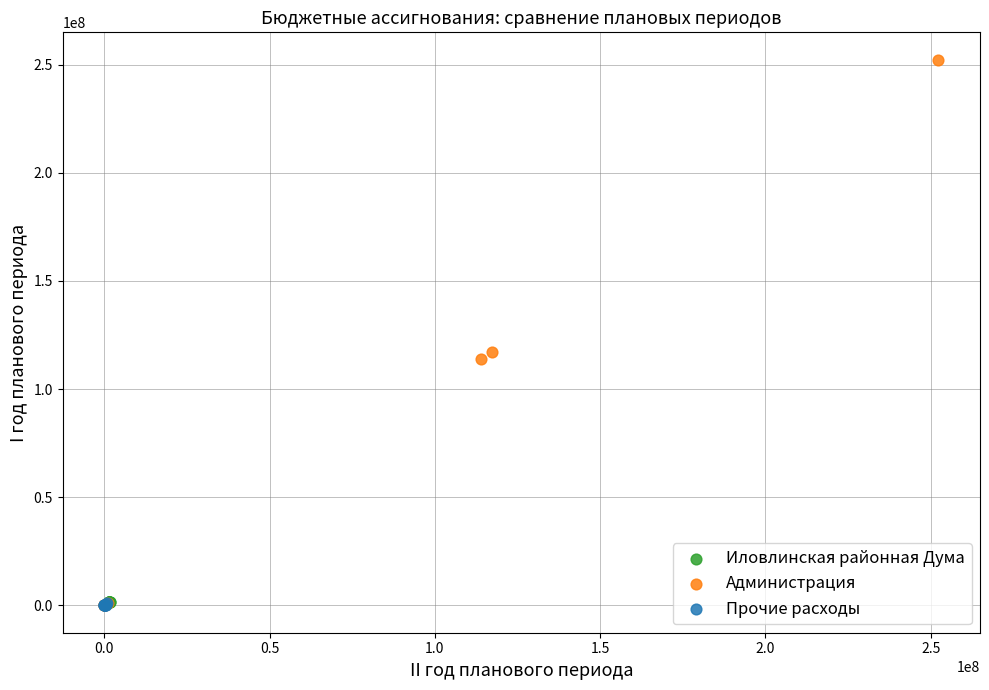

What are all the series names shown in the legend?

Иловлинская районная Дума, Администрация, Прочие расходы